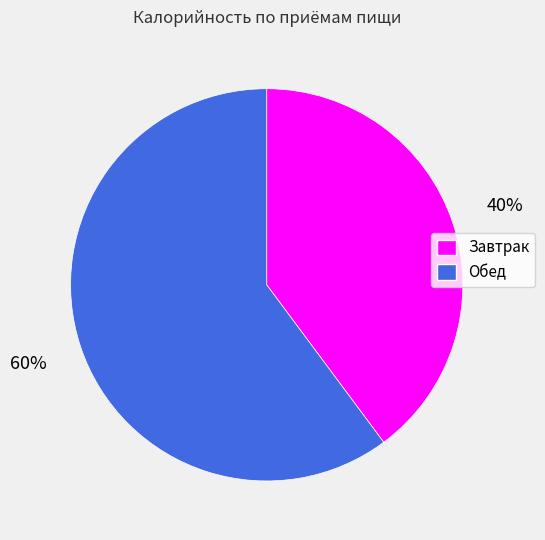

To the nearest percent, what is the combined percentage of Обед and Завтрак?

100%